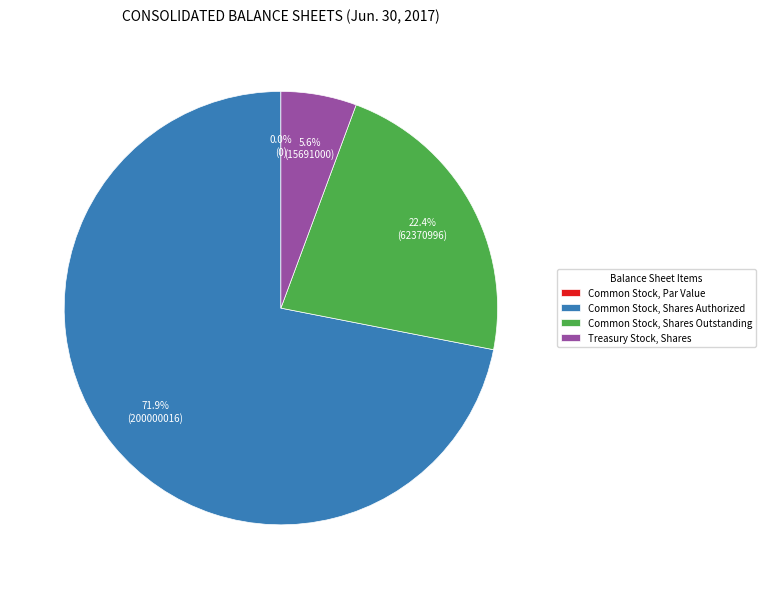

Is there a majority slice in this chart?

Yes